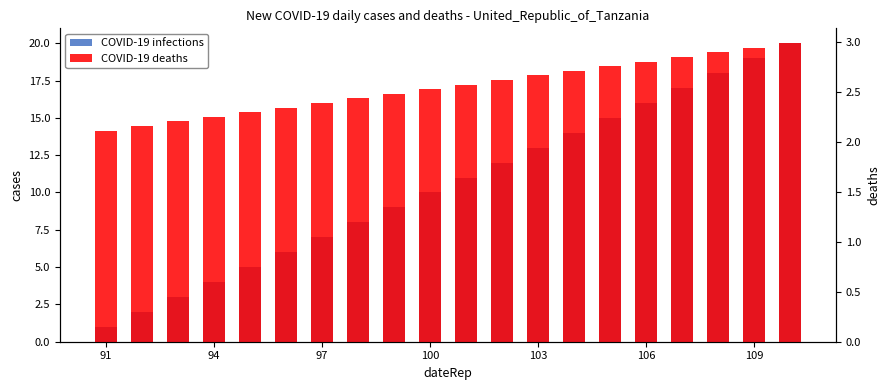

What is the difference between the second highest and second lowest values in the COVID-19 deaths series?

0.8